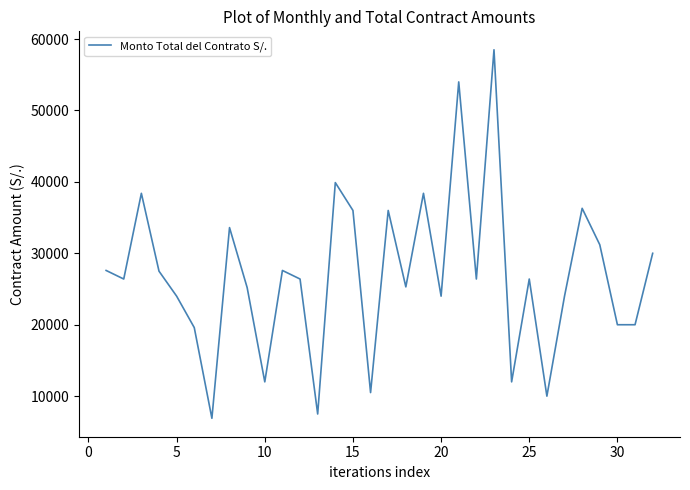

What is the difference between the maximum and minimum values?

51600